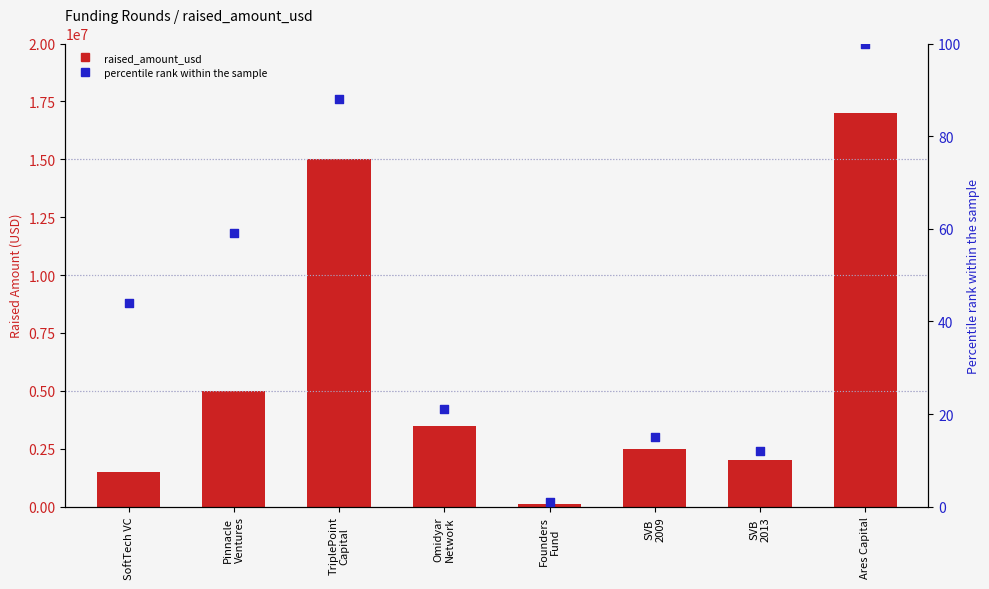

What are all the series names shown in the legend?

raised_amount_usd, percentile rank within the sample